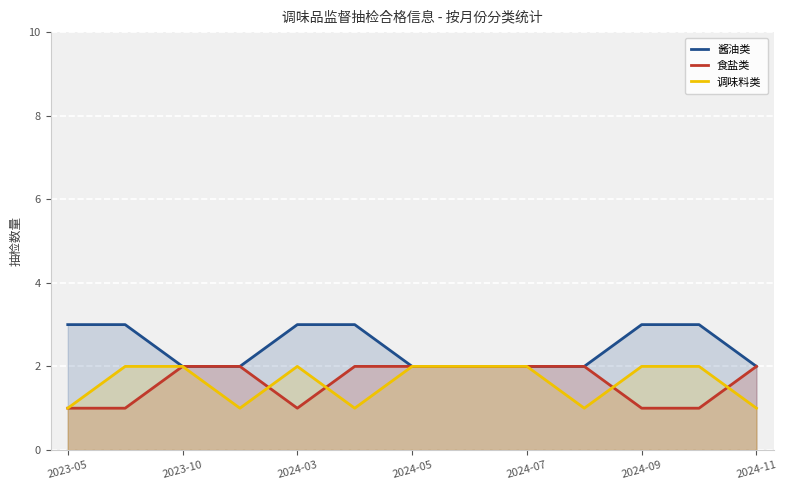

Rank the series at 2024-03 from highest to lowest value.

酱油类, 调味料类, 食盐类